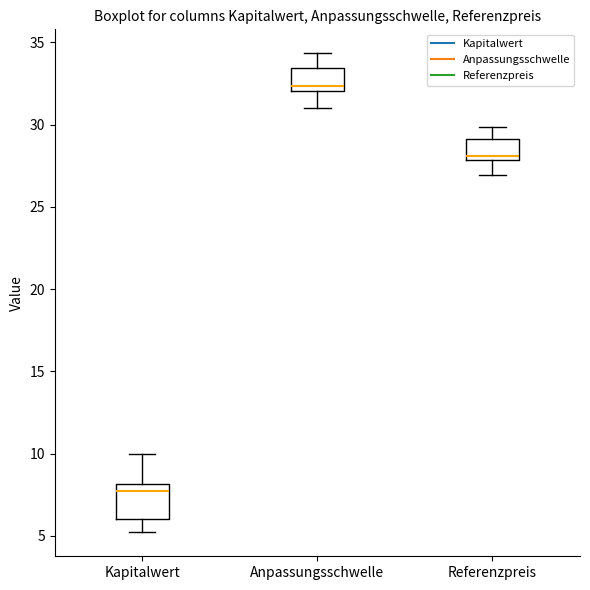

Where does the lower whisker of the box for Anpassungsschwelle end on the y-axis? The values are not printed on the chart, so give them approximately, as read against the axis.

31.0